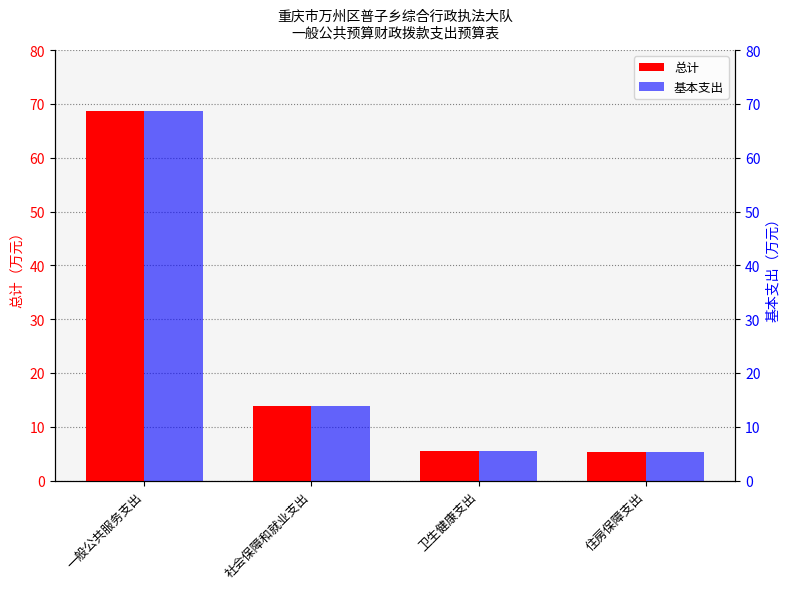

The value of 基本支出 at 一般公共服务支出 is 68.8. True or false?

True